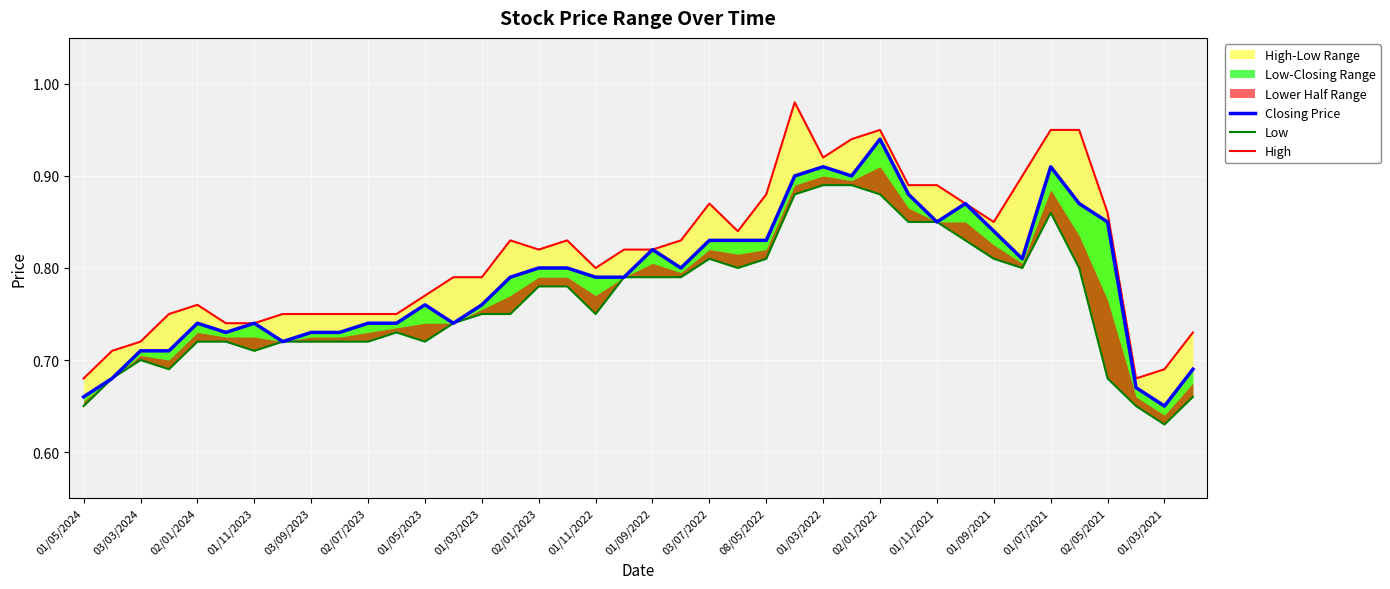

What is the difference between the highest and lowest values at 35?

0.1